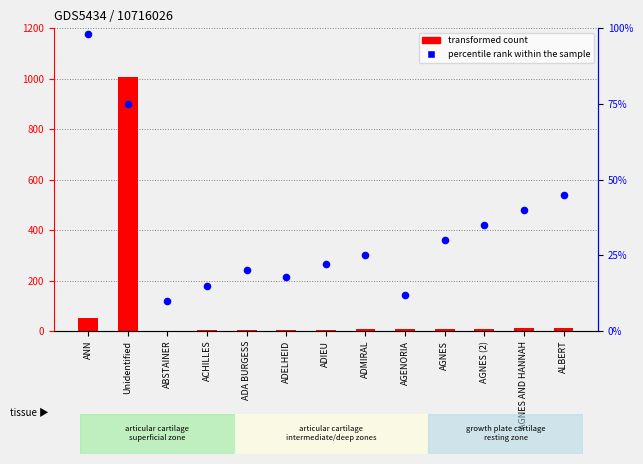

At how many categories does at least one series exceed 295?

1